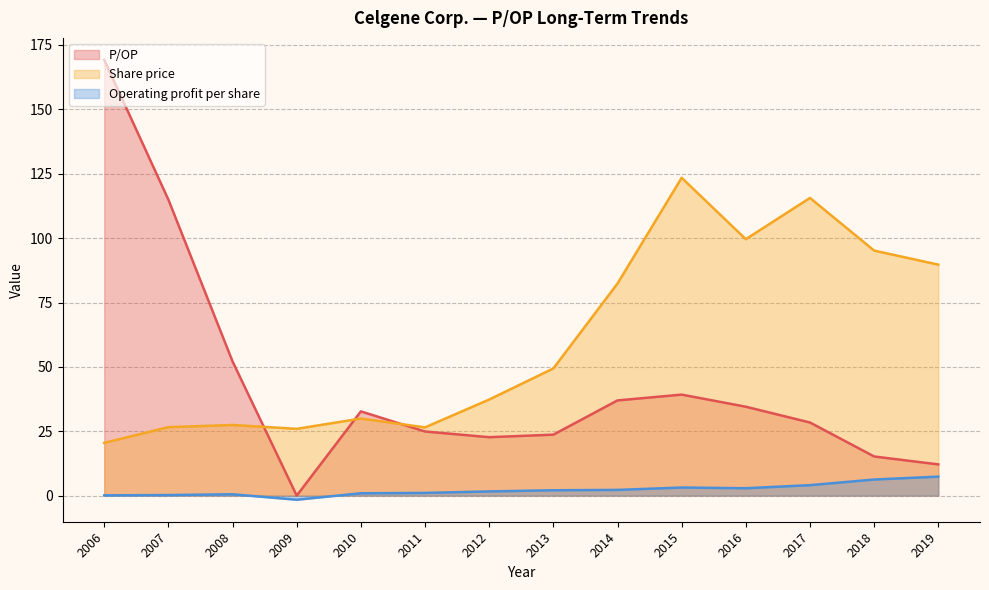

The P/OP series shows 19.2 at 2016-02-11. True or false?

False